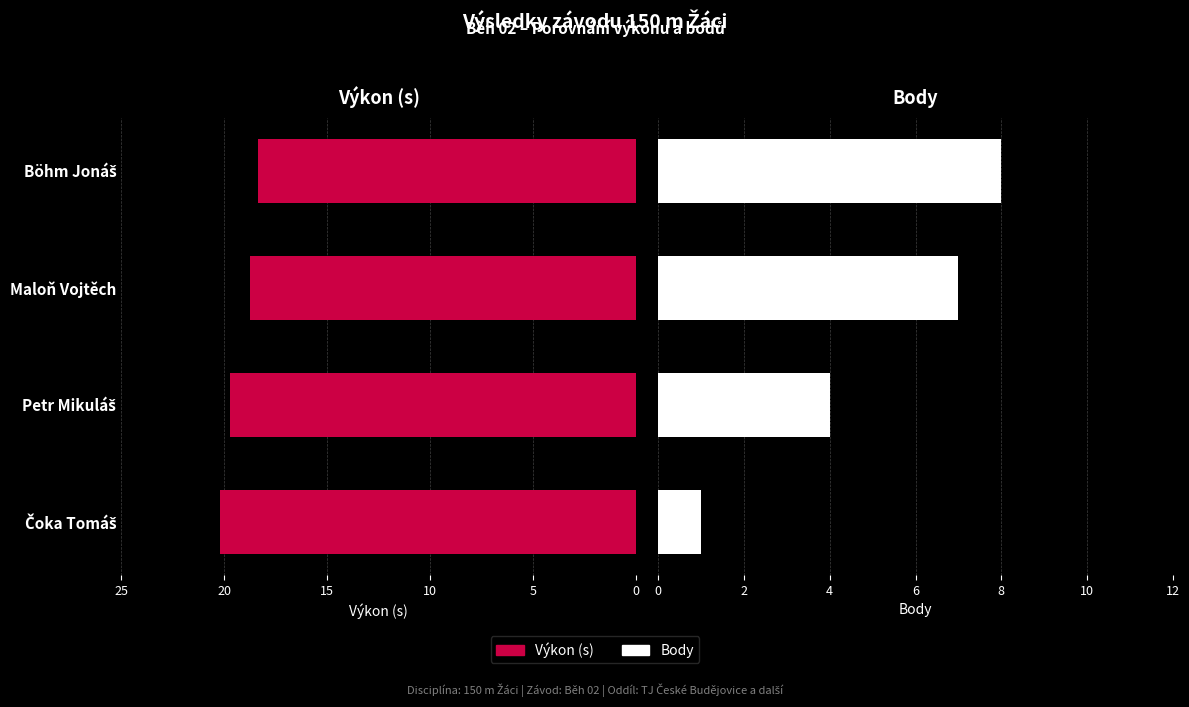

What is the value of the Body bar at the 4th from the left?

1.0